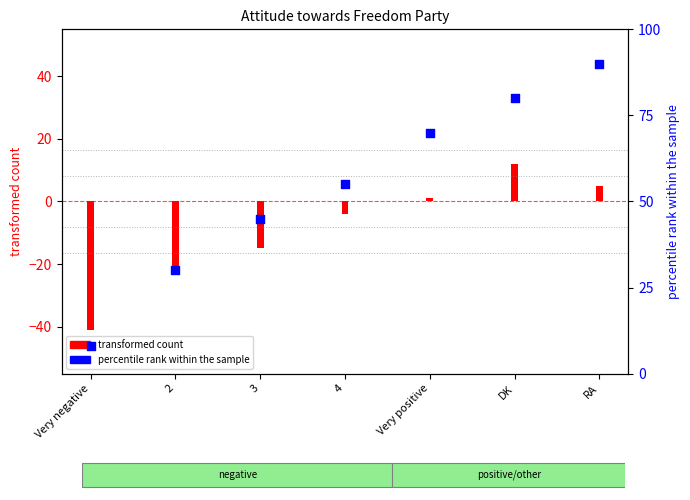

Approximately how many times larger is the value at 4 compared to Very positive?

0.8